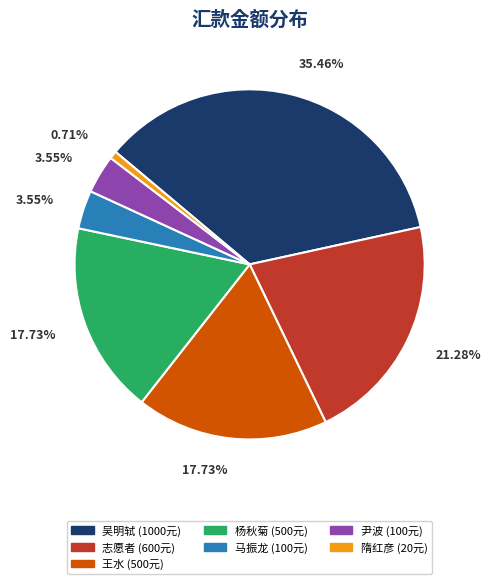

Is it true that 尹波 is 18% of the pie?

False